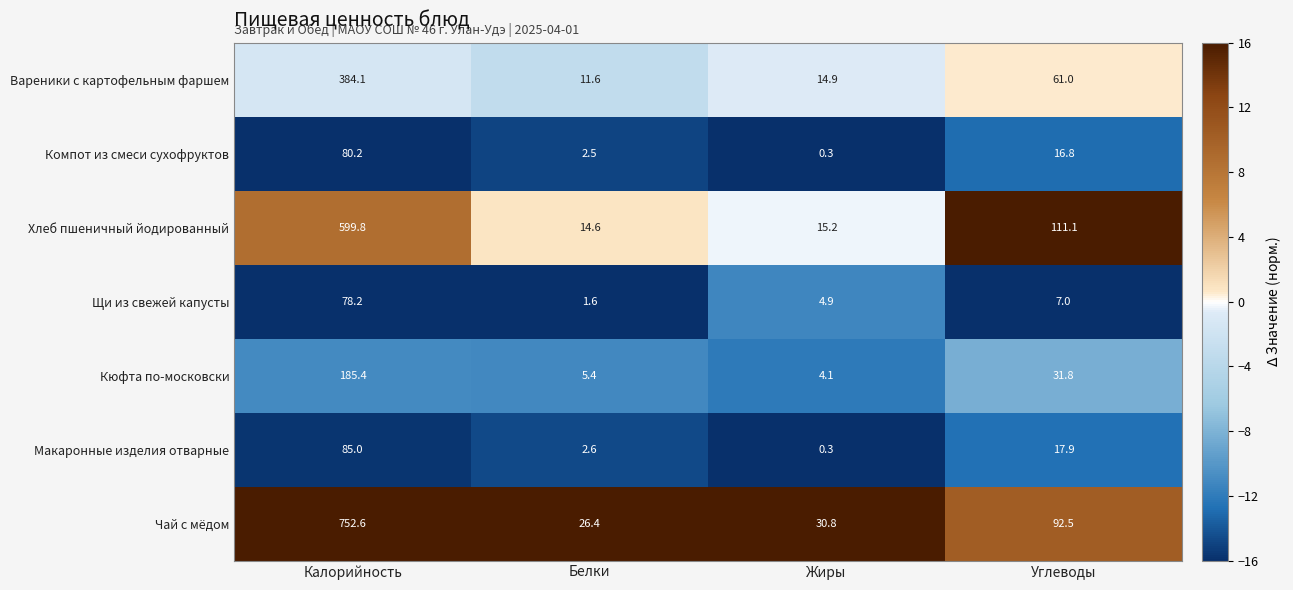

How many data points in Кюфта по-московски are above 31?

2